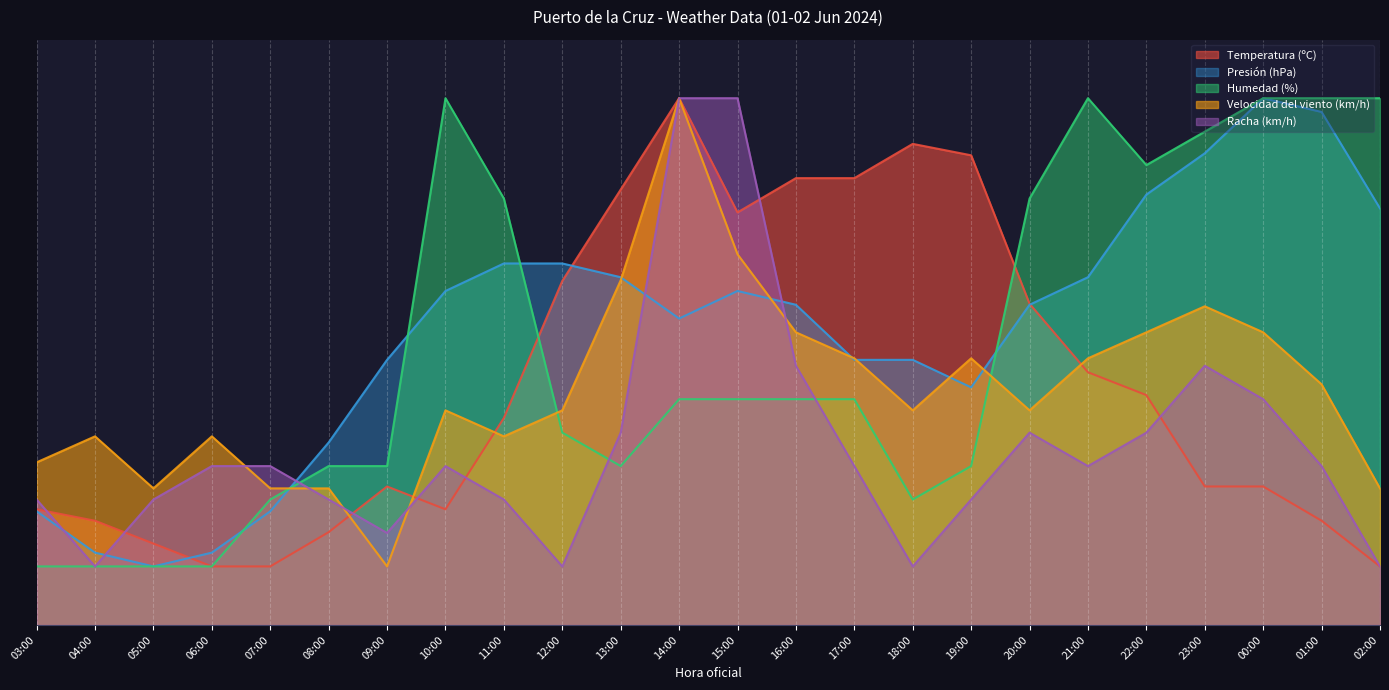

Reading right to left, transcribe all the data shown in this chart.

Temperatura (ºC): 10.0	17.8	23.7	23.7	39.3	43.2	54.9	80.2	82.2	76.3	76.3	70.5	90.0	74.4	58.8	35.4	19.8	23.7	15.9	10.0	10.0	13.9	17.8	19.8
Presión (hPa): 71.2	87.6	90.0	80.6	73.5	59.4	54.7	40.6	45.3	45.3	54.7	57.1	52.4	59.4	61.8	61.8	57.1	45.3	31.2	19.4	12.4	10.0	12.4	19.4
Humedad (%): 90.0	90.0	90.0	84.3	78.6	90.0	72.9	27.1	21.4	38.6	38.6	38.6	38.6	27.1	32.9	72.9	90.0	27.1	27.1	21.4	10.0	10.0	10.0	10.0
Velocidad del viento (km/h): 23.3	41.1	50.0	54.4	50.0	45.6	36.7	45.6	36.7	45.6	50.0	63.3	90.0	58.9	36.7	32.2	36.7	10.0	23.3	23.3	32.2	23.3	32.2	27.8
Racha (km/h): 10.0	27.1	38.6	44.3	32.9	27.1	32.9	21.4	10.0	27.1	44.3	90.0	90.0	32.9	10.0	21.4	27.1	15.7	21.4	27.1	27.1	21.4	10.0	21.4